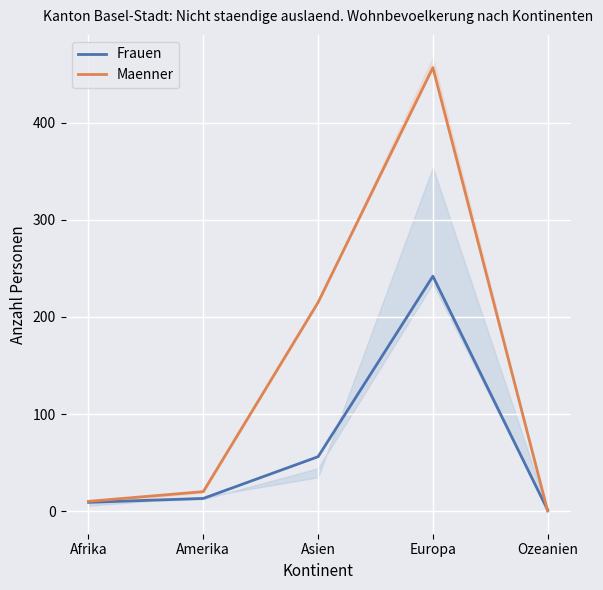

Rank the series by their maximum value, from lowest to highest.

Frauen, Maenner